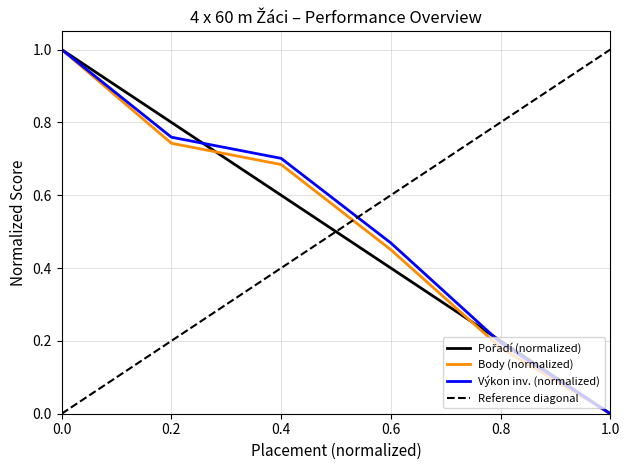

The Body (normalized) series shows 0.1 at 0.8. True or false?

False